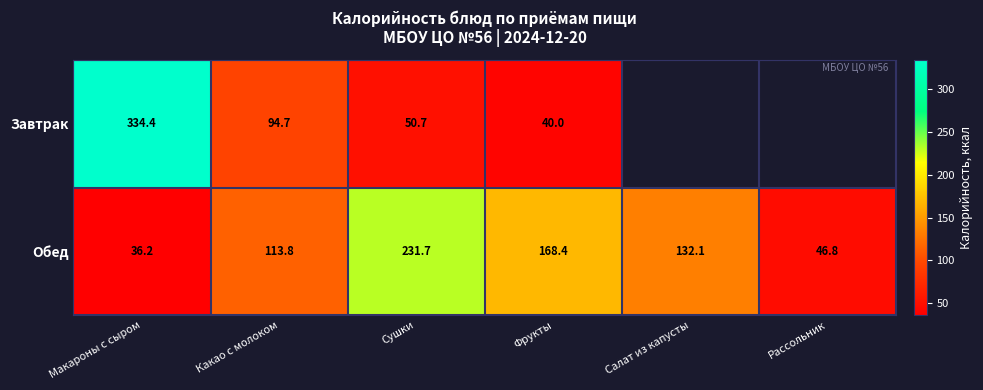

What is the average value of the Обед series?

121.5